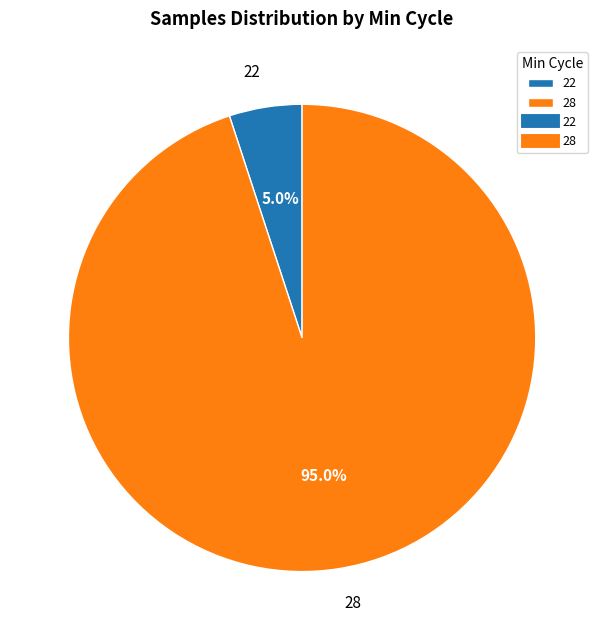

Does 22 account for over 50% of the chart?

No